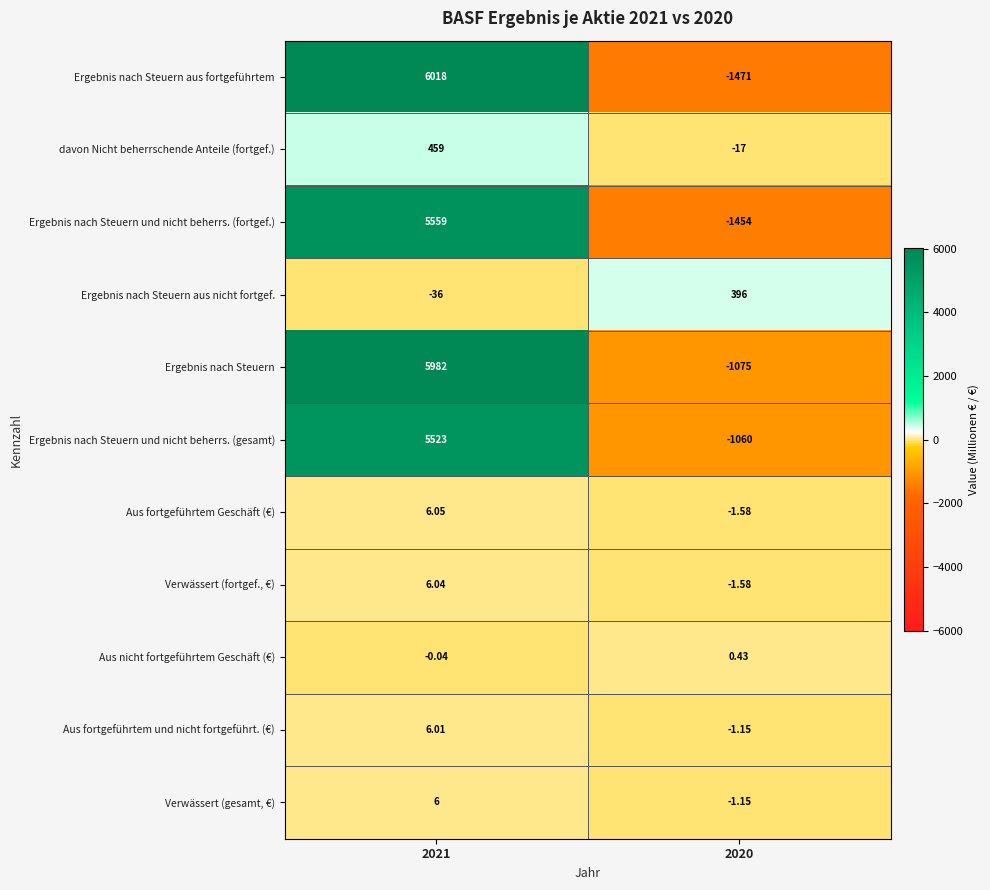

At which category is the sum across all series the highest?

2021